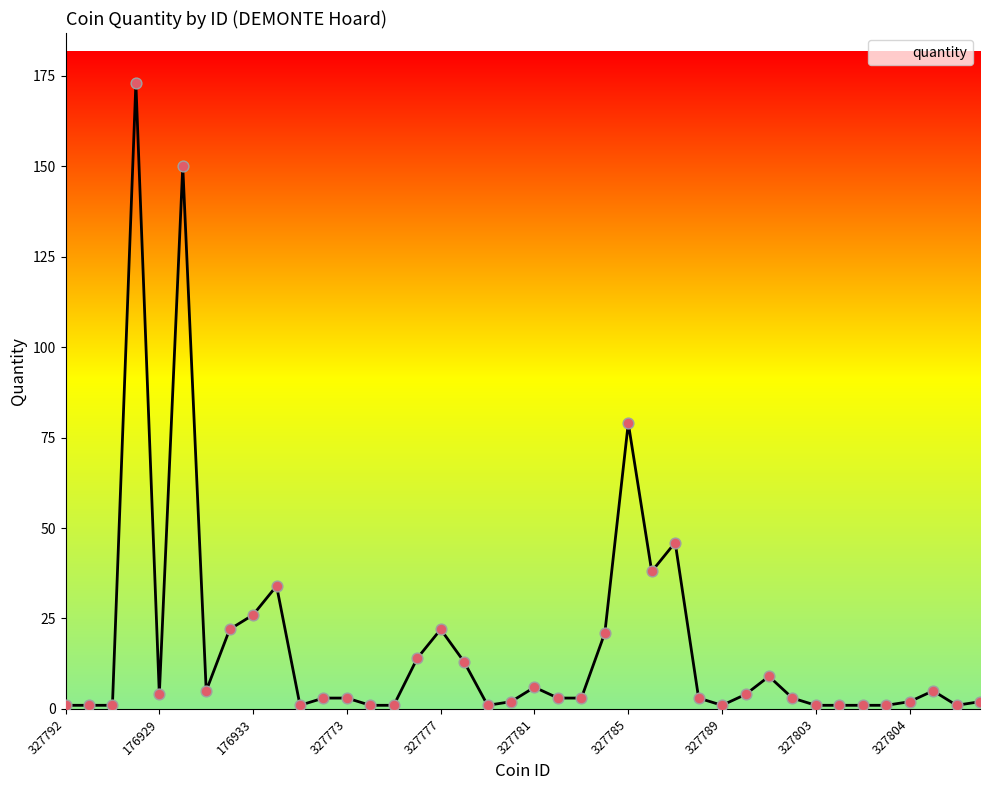

What is the greatest value displayed?

173